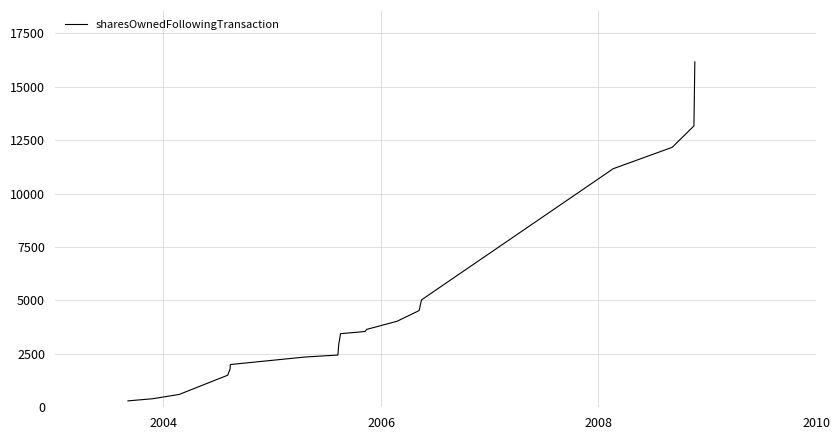

Reading right to left, list all the values displayed in this chart.

16162	15162	13162	12162	11162	11162	5025	4525	4025	3644	3544	3444	2944	2444	2350	2000	1800	1500	600	400	300